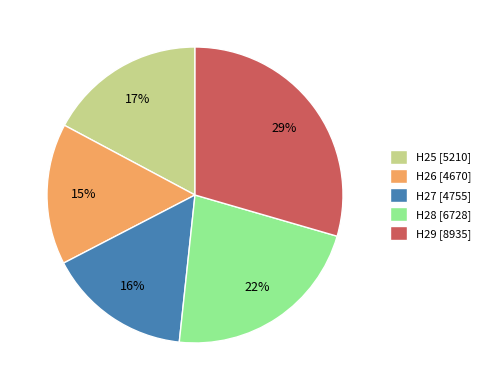

To the nearest percent, what is the difference between the H26 [4670] and H25 [5210] slice percentages?

2%